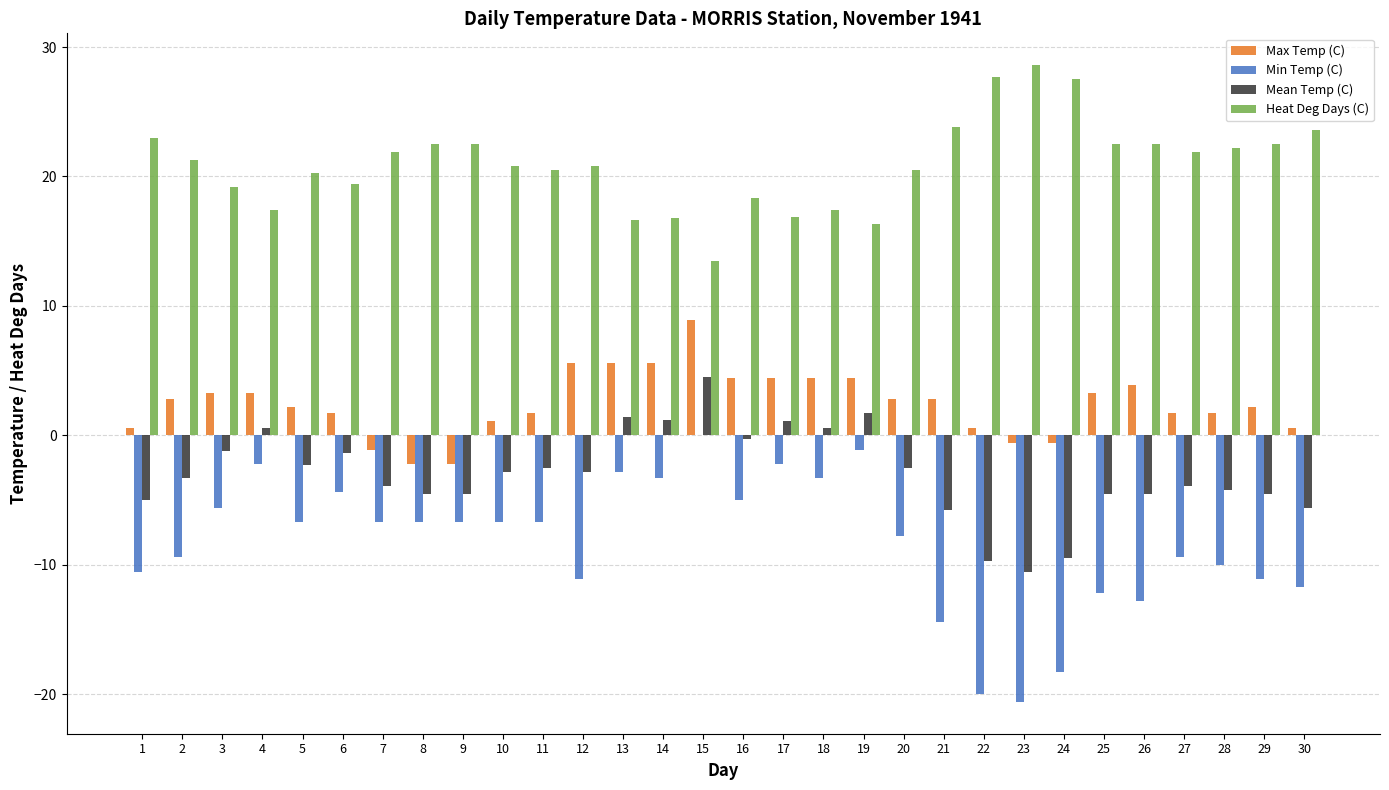

Does the chart contain stacked bars?

No